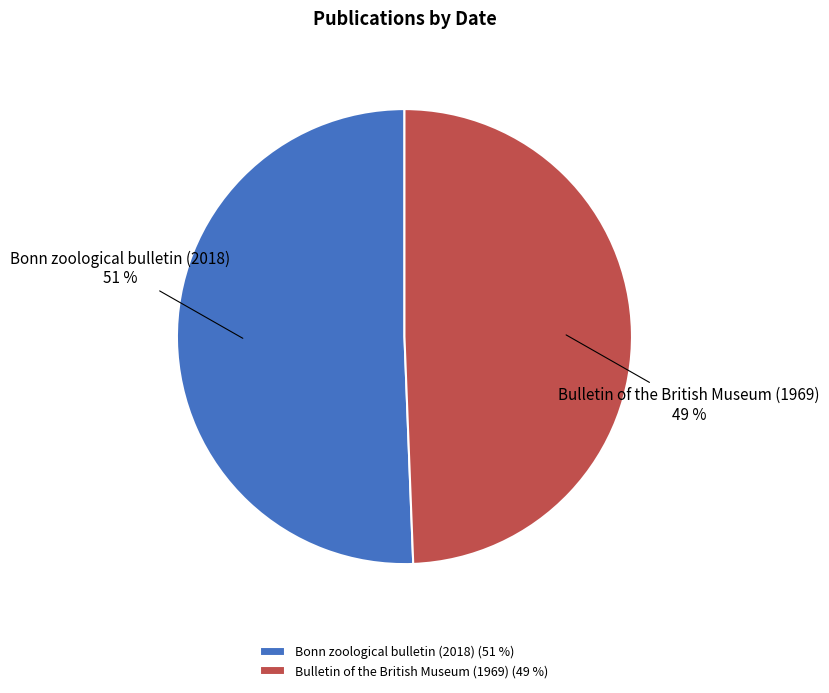

Between Bonn zoological bulletin (2018) and Bulletin of the British Museum (1969), which is larger?

Bonn zoological bulletin (2018)